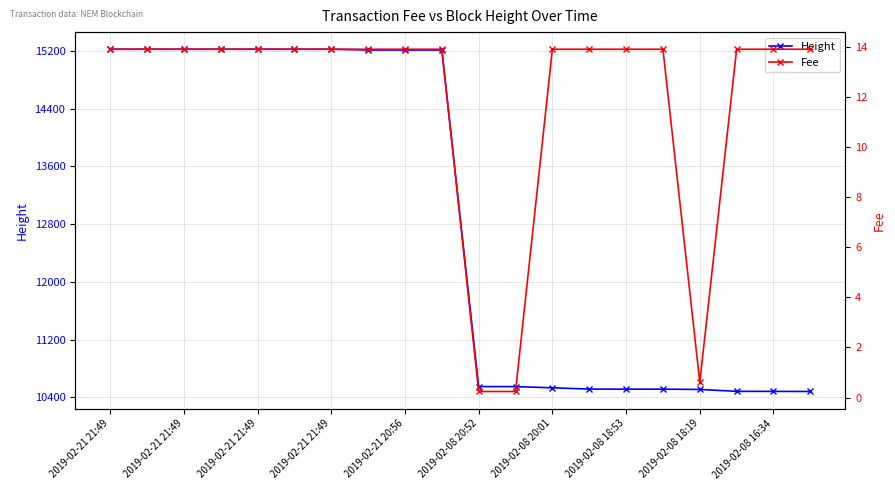

Which series has the largest total across all categories?

Height